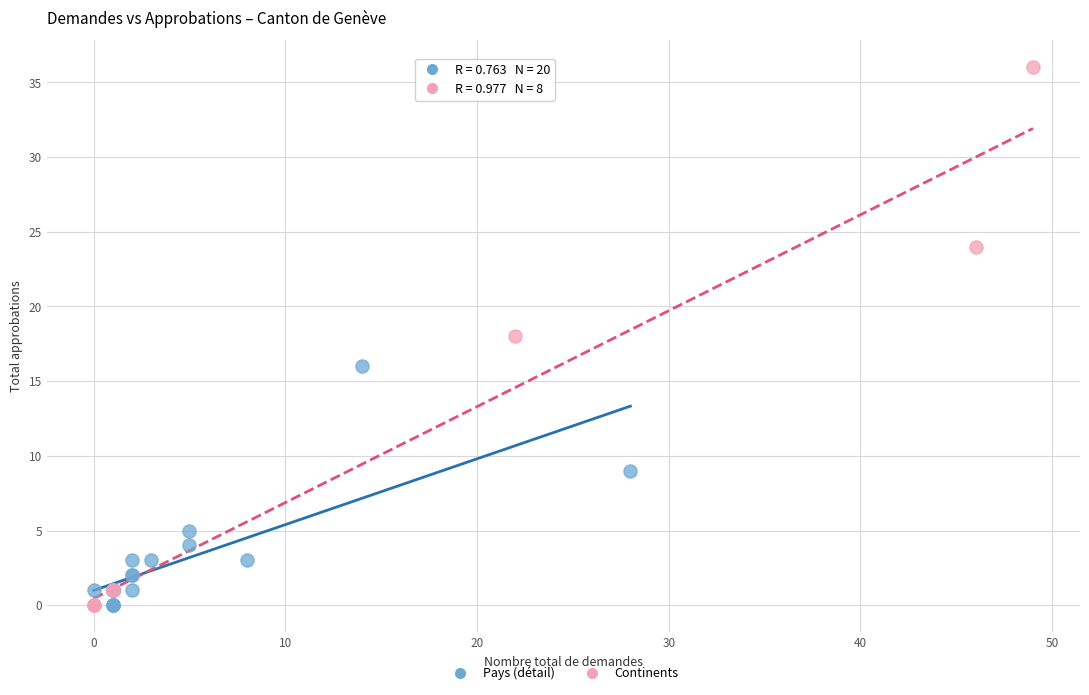

Which series has the largest Y range (max minus min)?

Continents